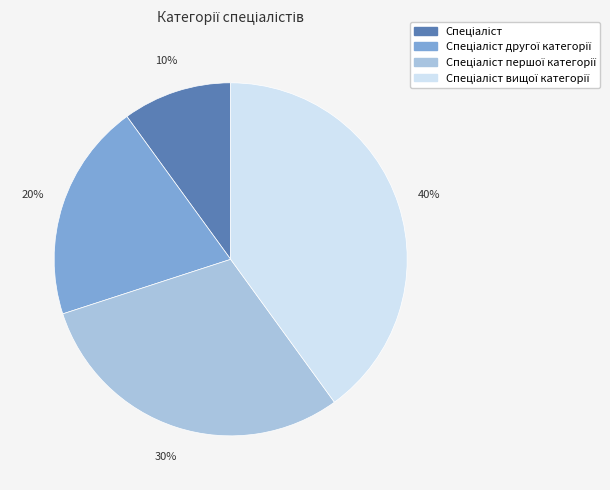

Count the number of slices in the pie.

4